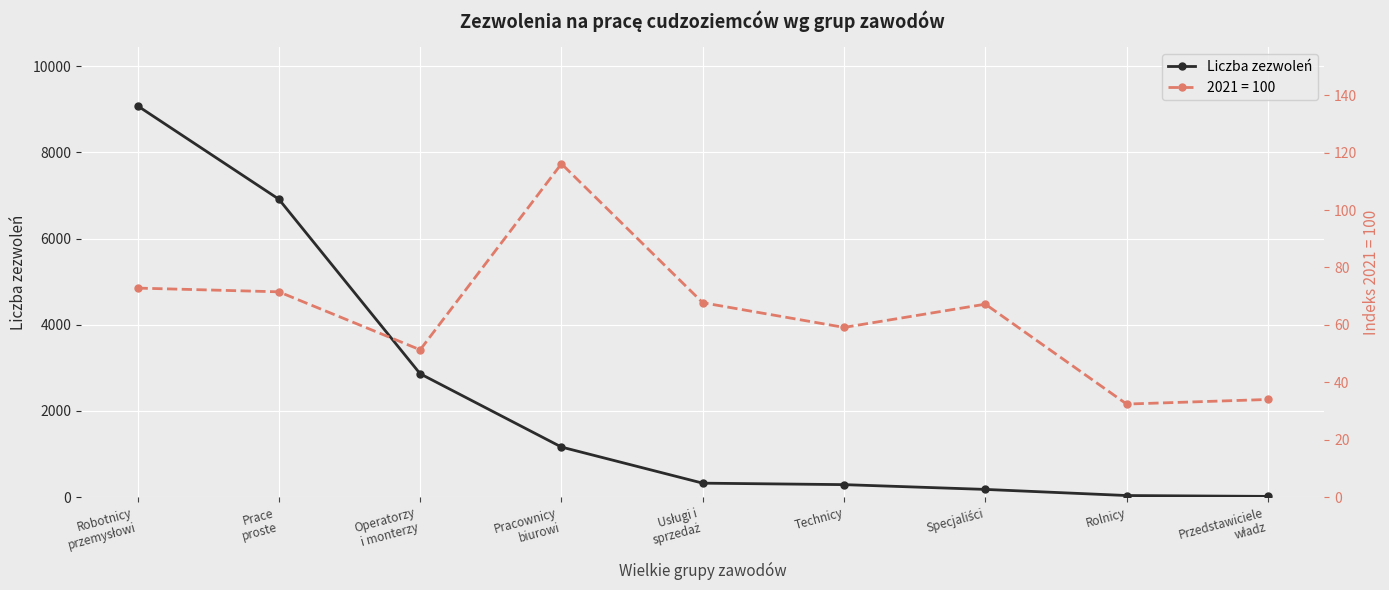

How many data points in Liczba zezwoleń are less than 323?

4